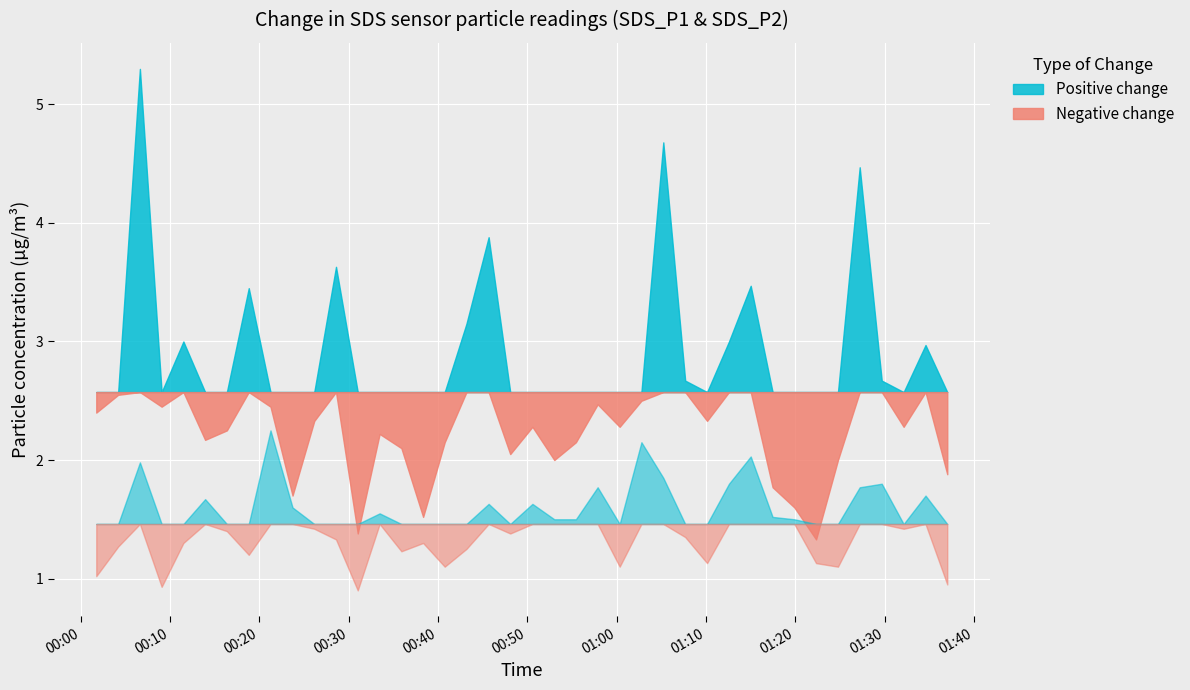

Where is the first local minimum for SDS_P1?

2024/02/12 00:09:04